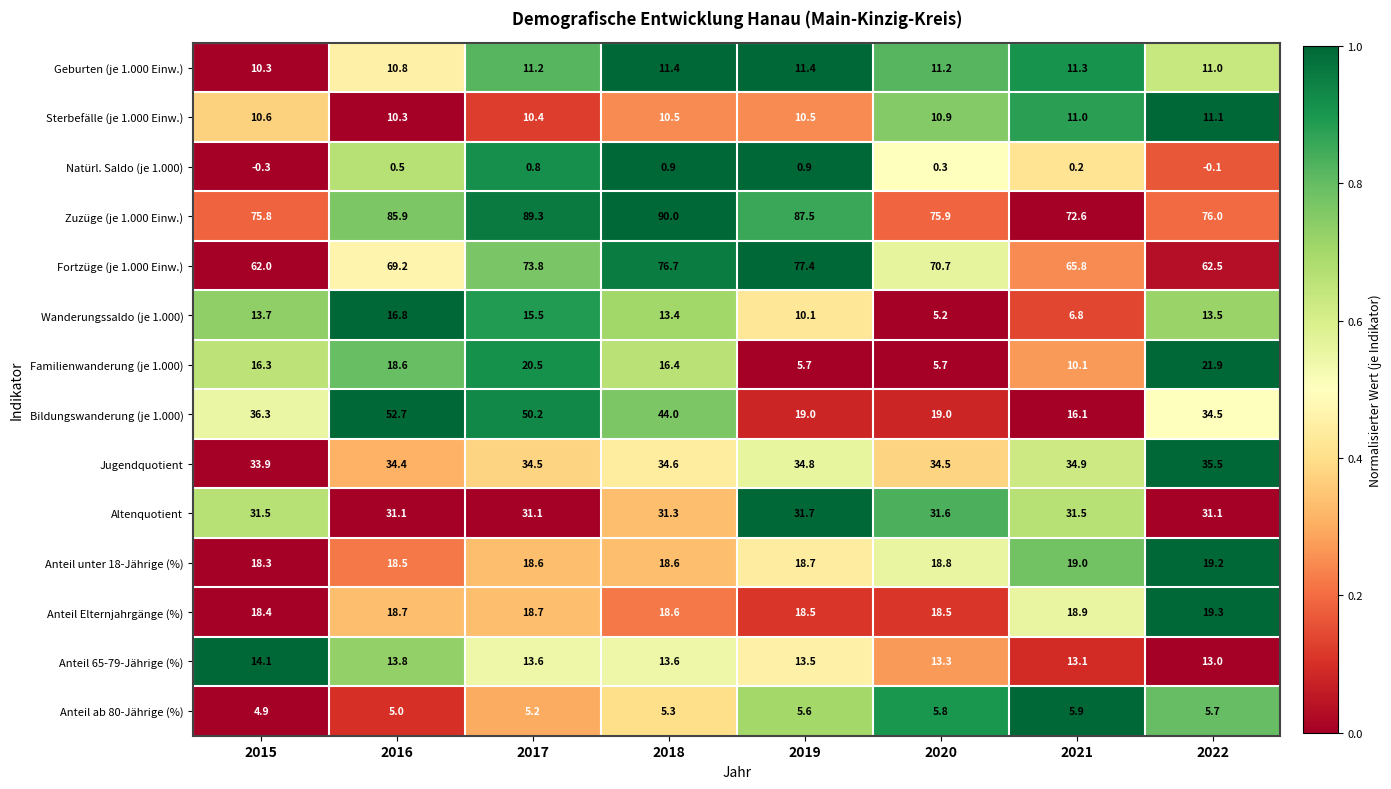

List the series in order of their peak value, highest first.

Zuzüge (je 1.000 Einw.), Fortzüge (je 1.000 Einw.), Bildungswanderung (je 1.000), Jugendquotient, Altenquotient, Familienwanderung (je 1.000), Anteil Elternjahrgänge (%), Anteil unter 18-Jährige (%), Wanderungssaldo (je 1.000), Anteil 65-79-Jährige (%), Geburten (je 1.000 Einw.), Sterbefälle (je 1.000 Einw.), Anteil ab 80-Jährige (%), Natürl. Saldo (je 1.000)